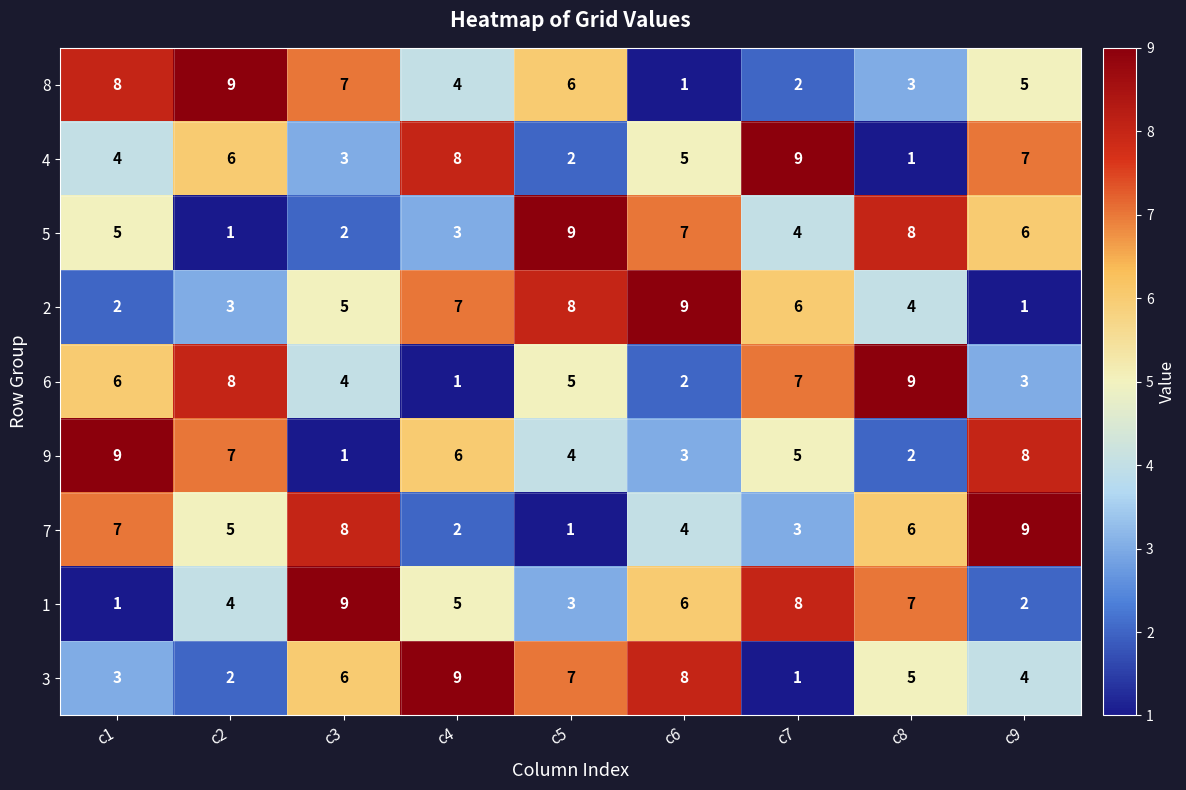

What is the spread (max minus min) of values at c1?

8